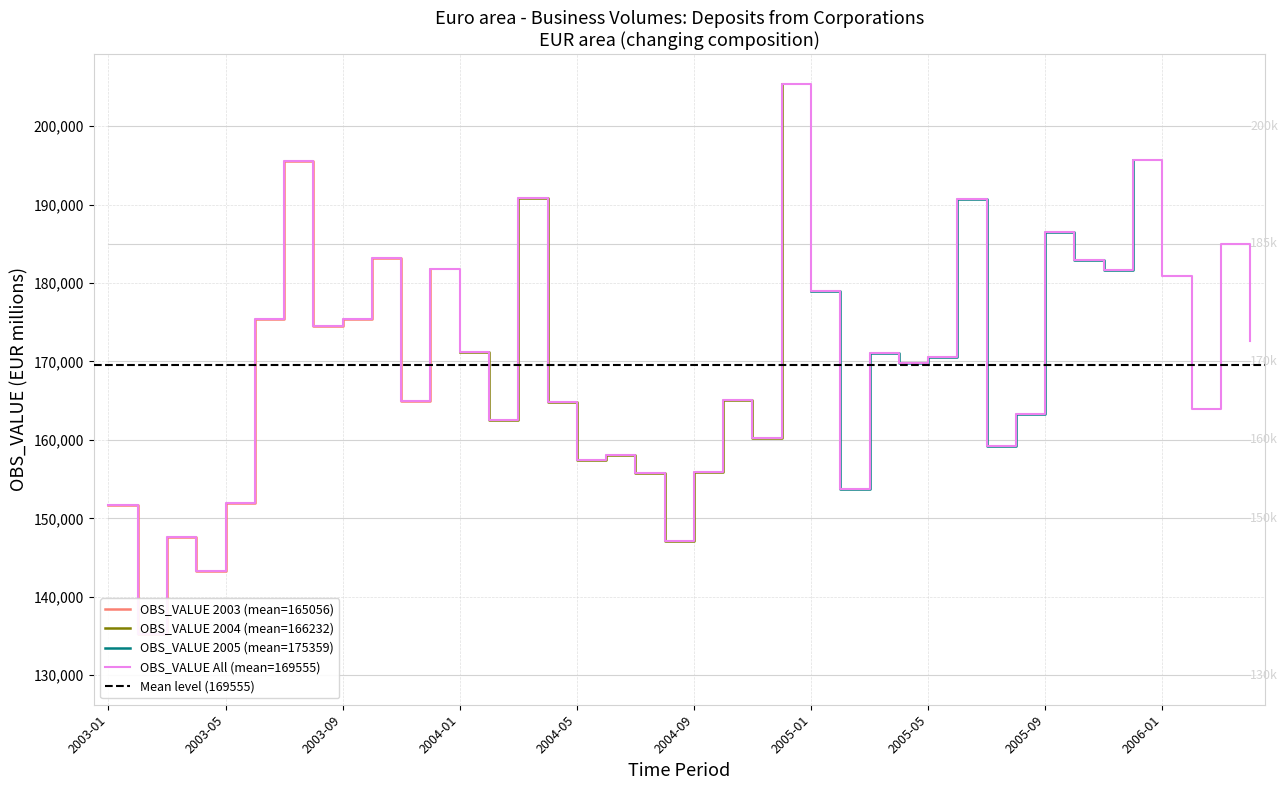

What is the greatest value displayed?

205445.0